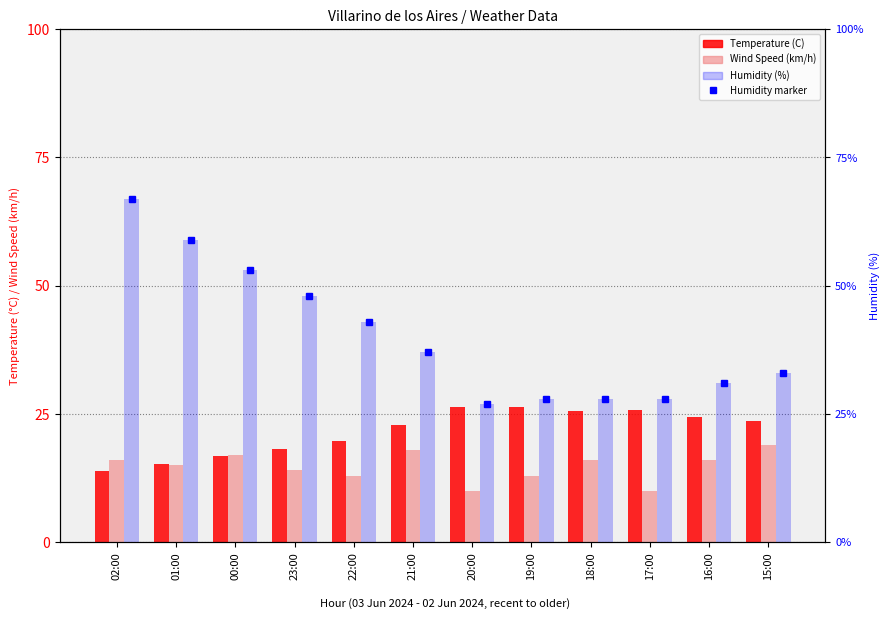

Which has a higher value, 19:00 or 16:00?

19:00